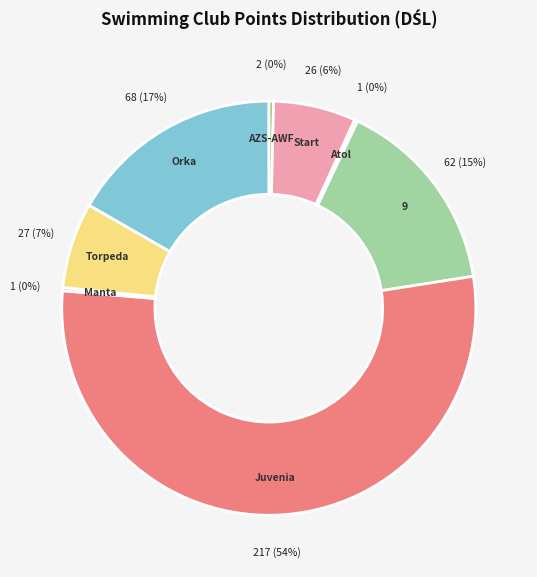

Count the number of slices in the pie.

8